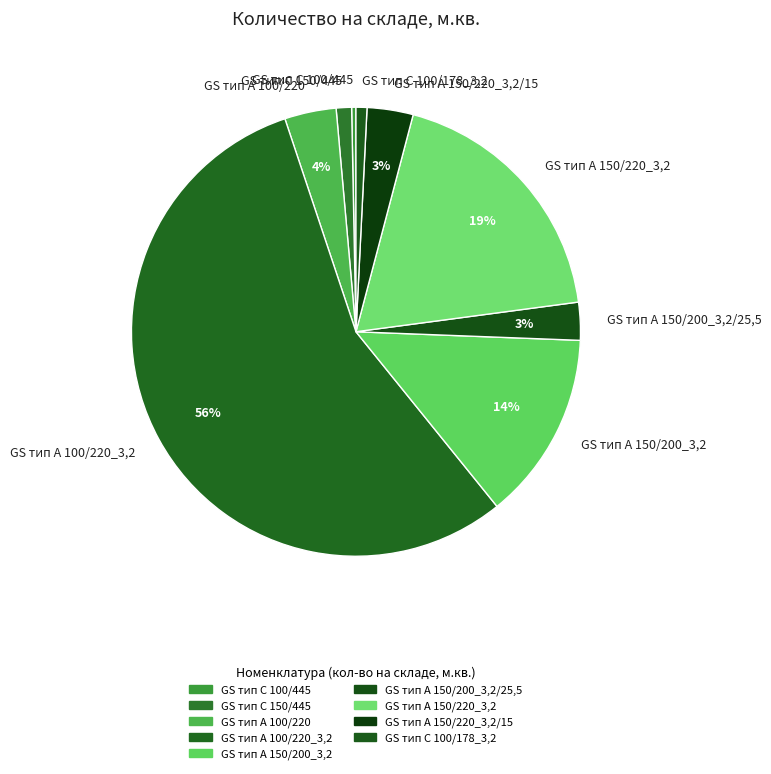

Do GS тип C 100/178_3,2 and GS тип C 100/445 together represent more than half of the pie?

No